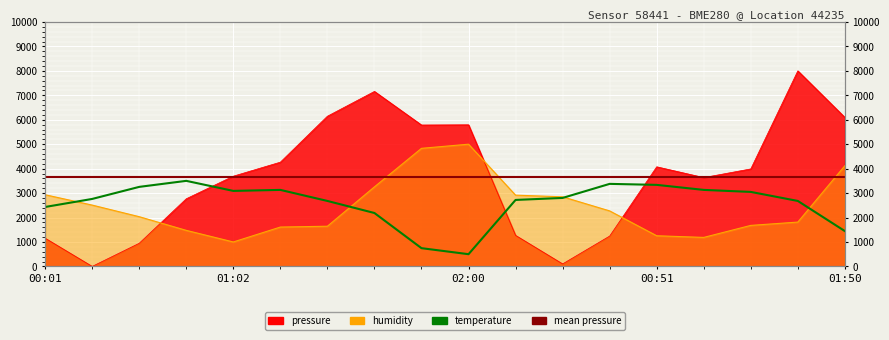

Which series changed the most between 00:51 and 01:04?

pressure